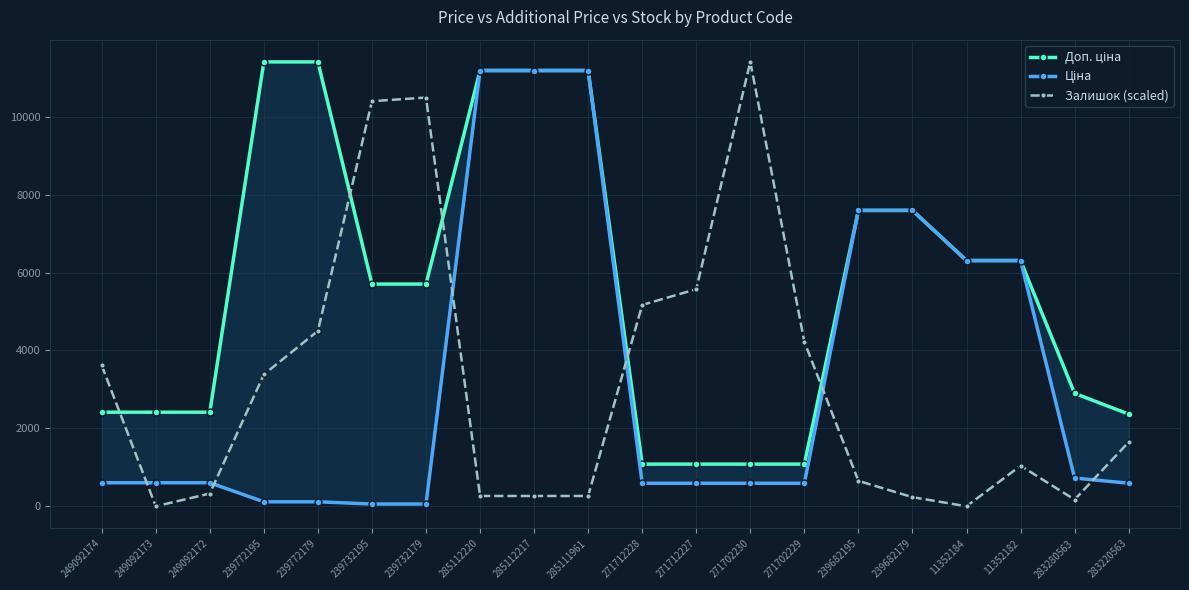

Which series has the largest total across all categories?

Доп. ціна